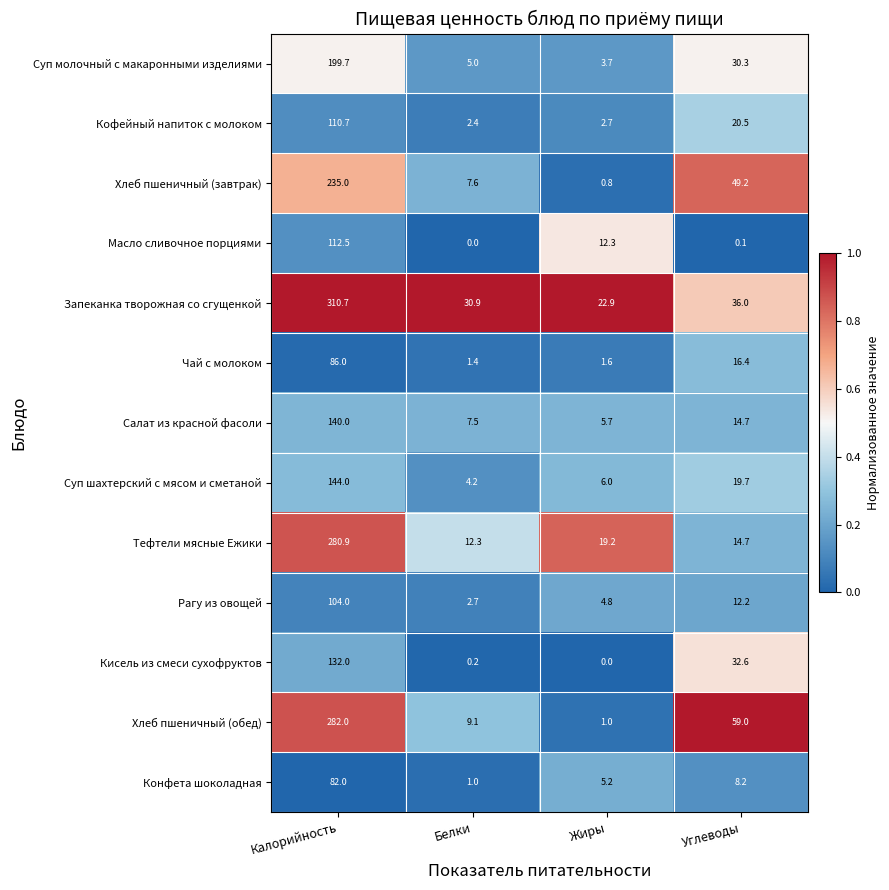

Which series has the widest spread of values?

Запеканка творожная со сгущенкой